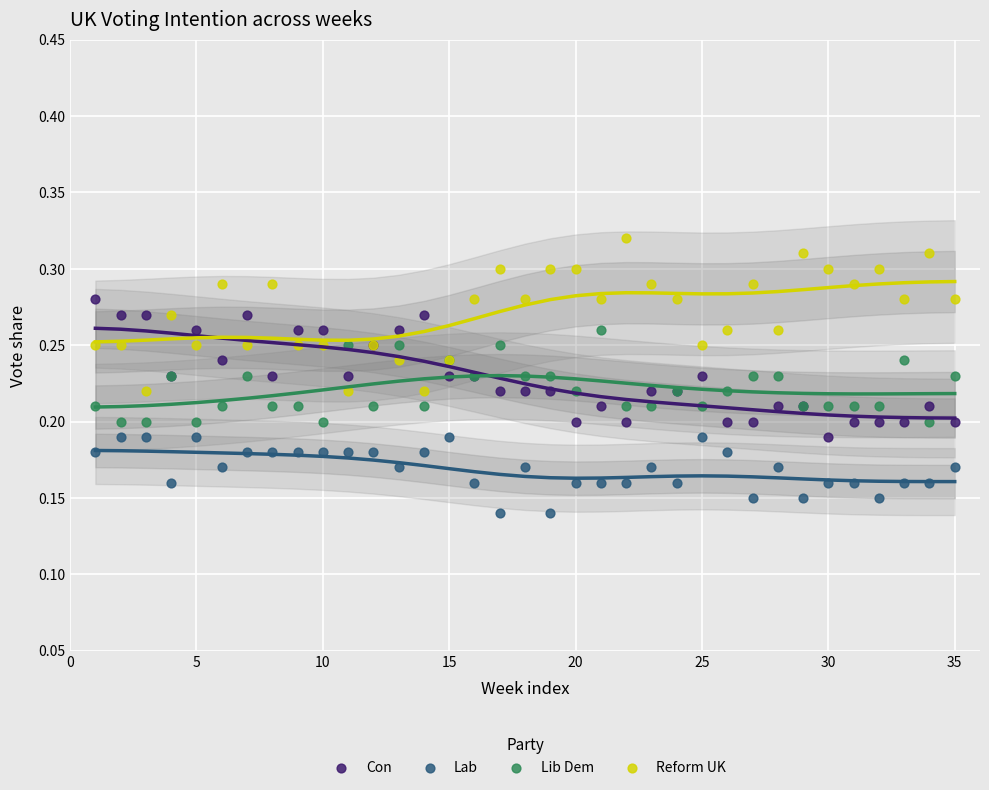

Which series reaches the maximum Y coordinate?

Reform UK